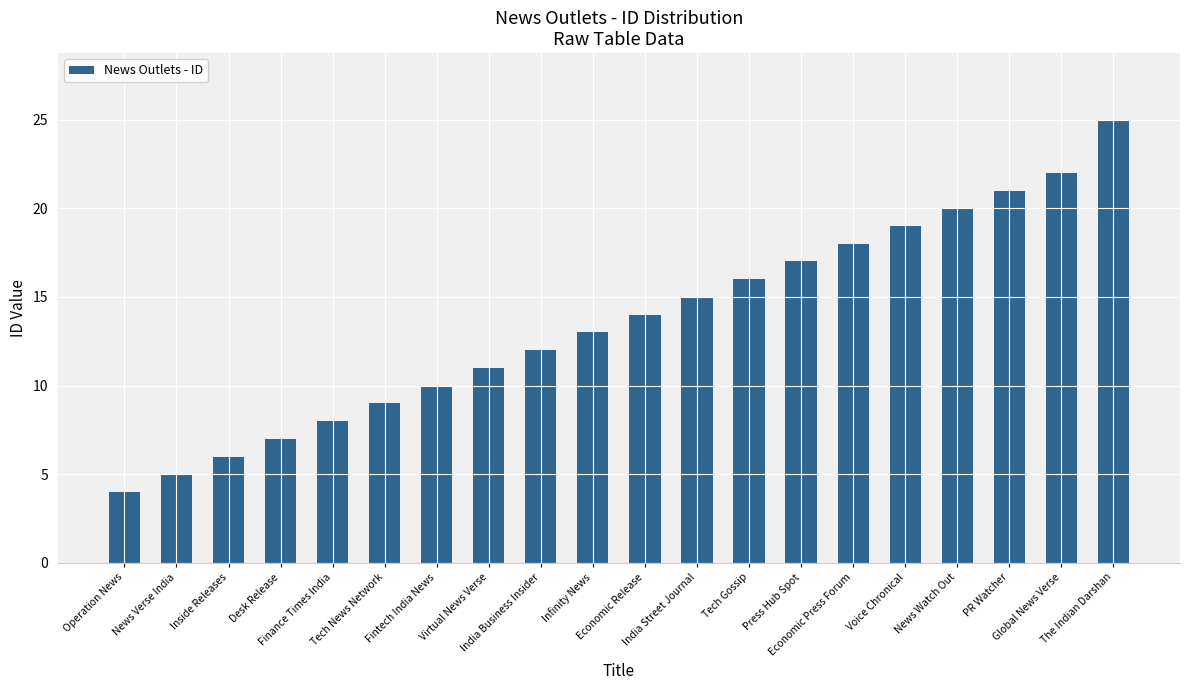

What is the minimum value shown in the chart?

4